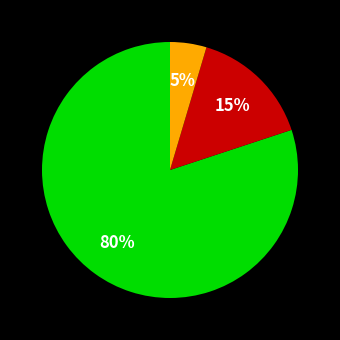

Is there any slice that represents more than half of the pie?

Yes